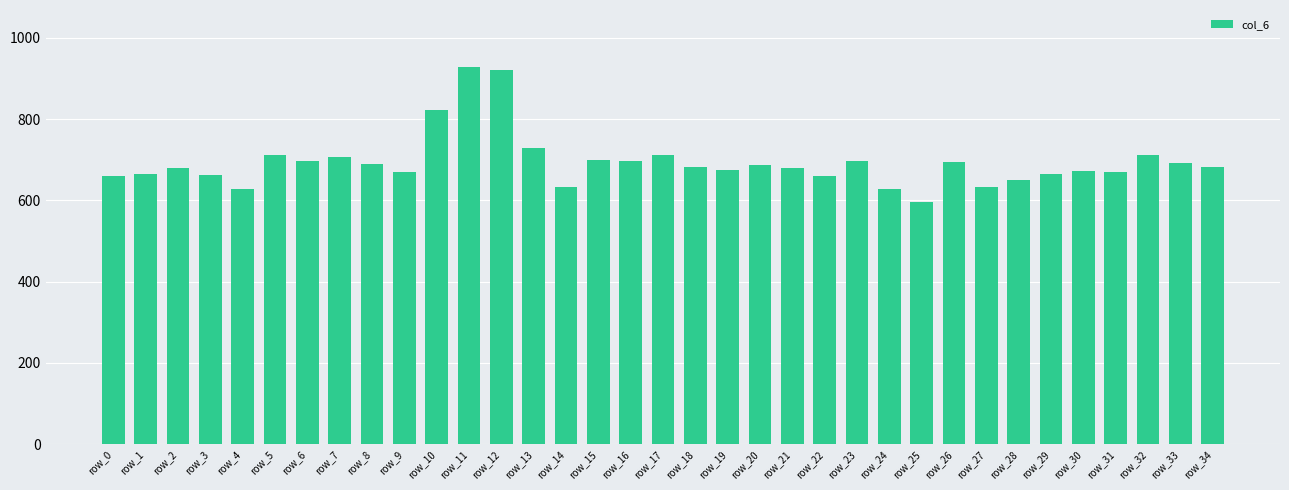

At which label is the value closest to 762?

row_13